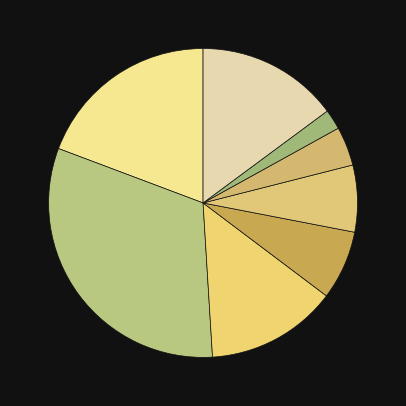

How many segments does this pie chart have?

8